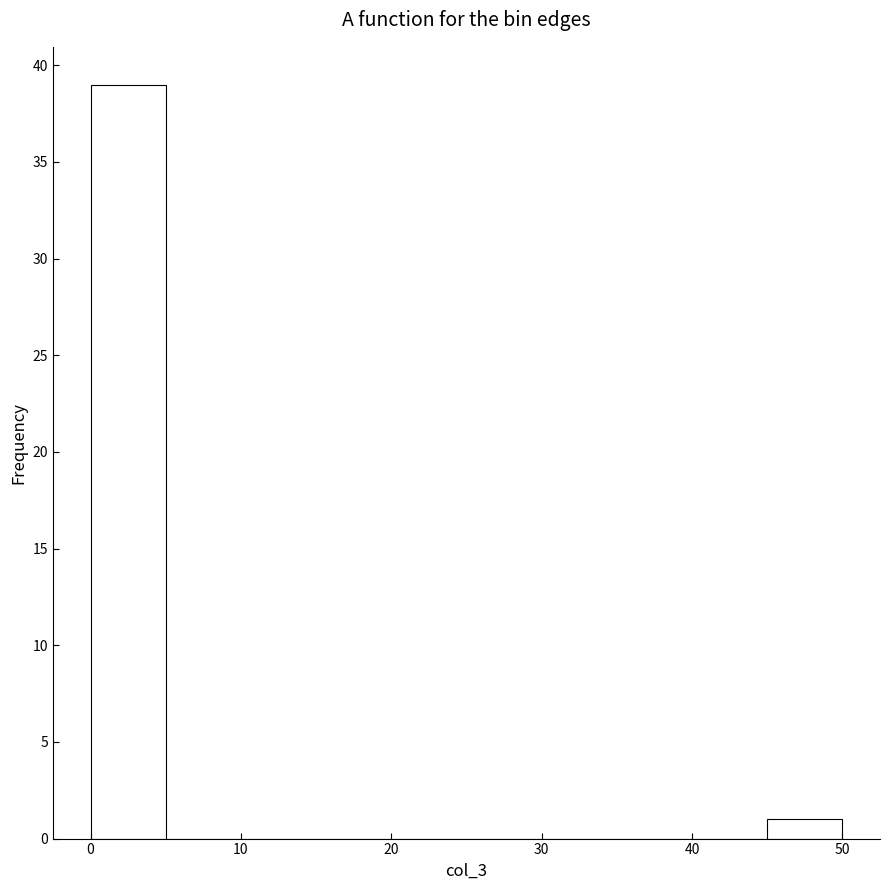

Which range on the x-axis has the tallest bar?

0 to 5